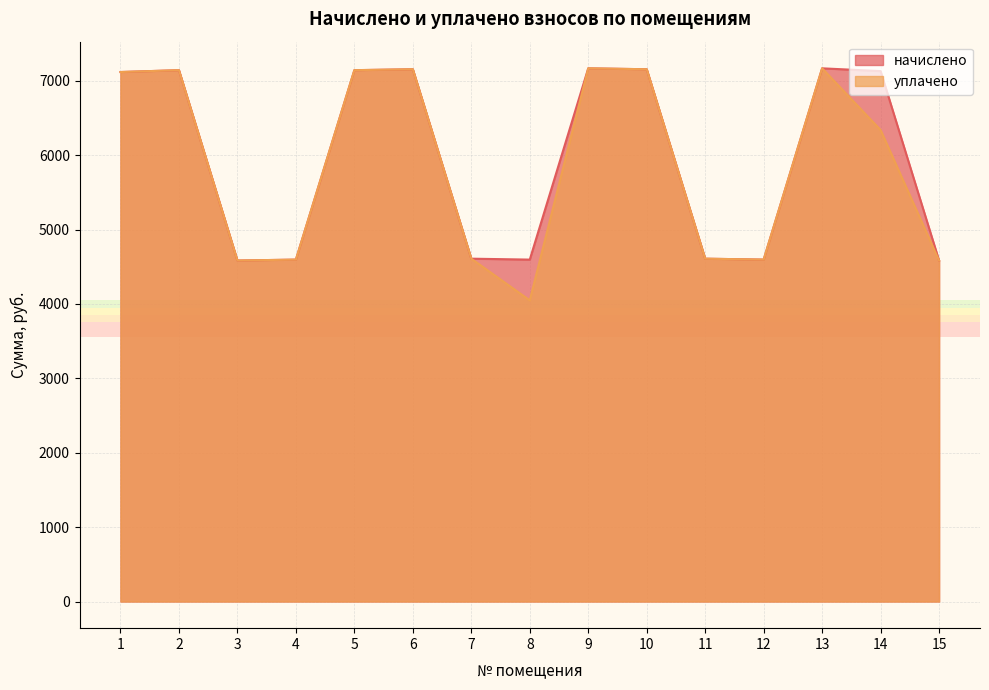

Is it true that уплачено equals 4595.4 at 12?

True